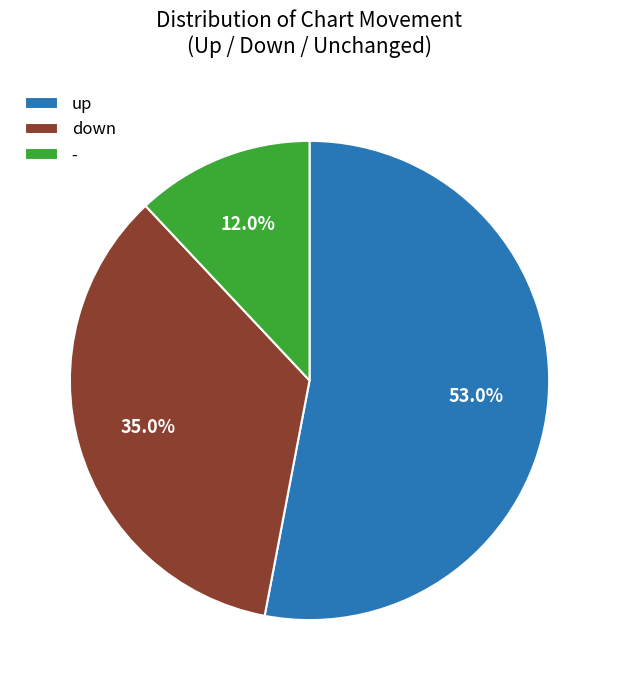

What percentage is NOT represented by down?

65.0%